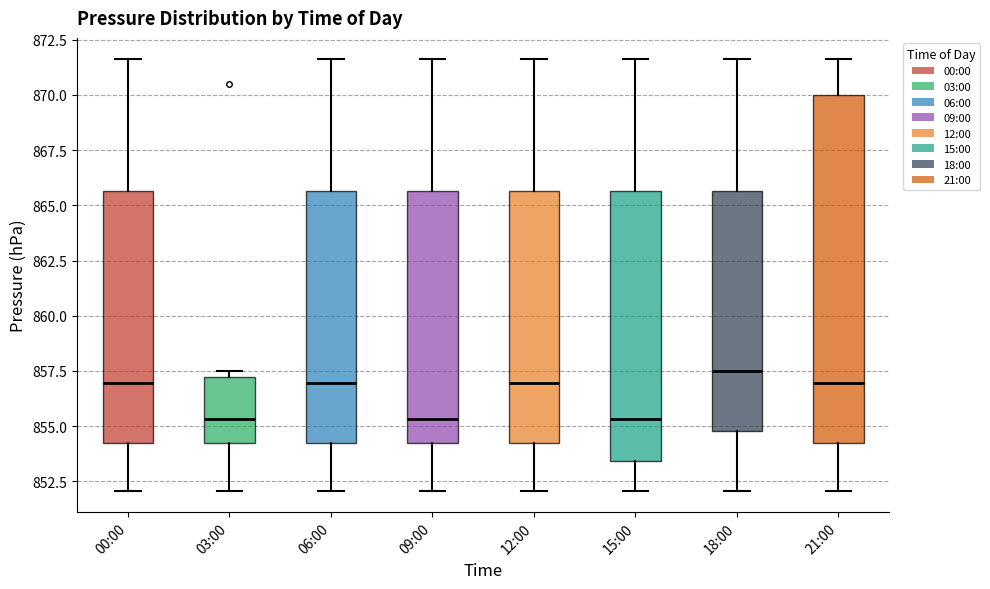

Which box is the tallest, from its lower edge to its upper edge?

21:00